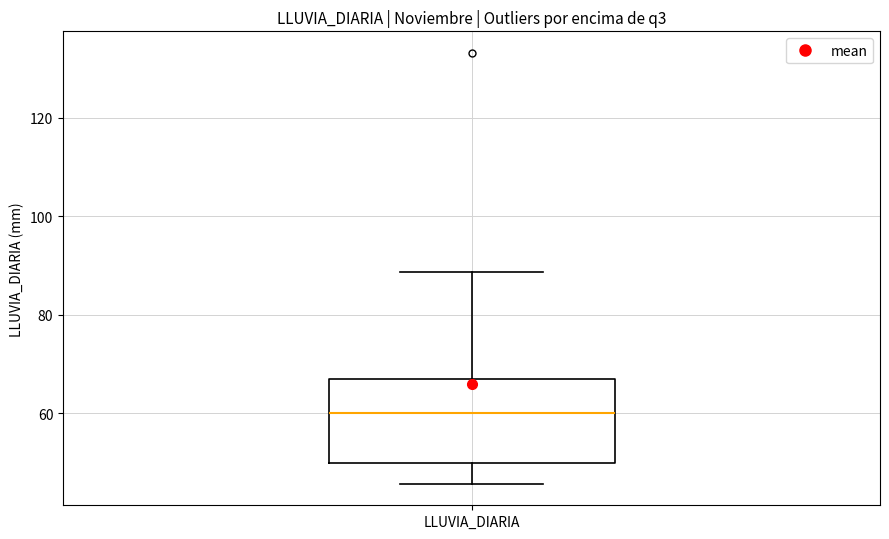

Read this box plot against the y-axis: the position of the median line, the range covered by the box, and the ends of both whiskers. The values are not printed on the chart, so give them approximately, as read against the axis.

median 60, box 50 to 66, whiskers 46 to 88